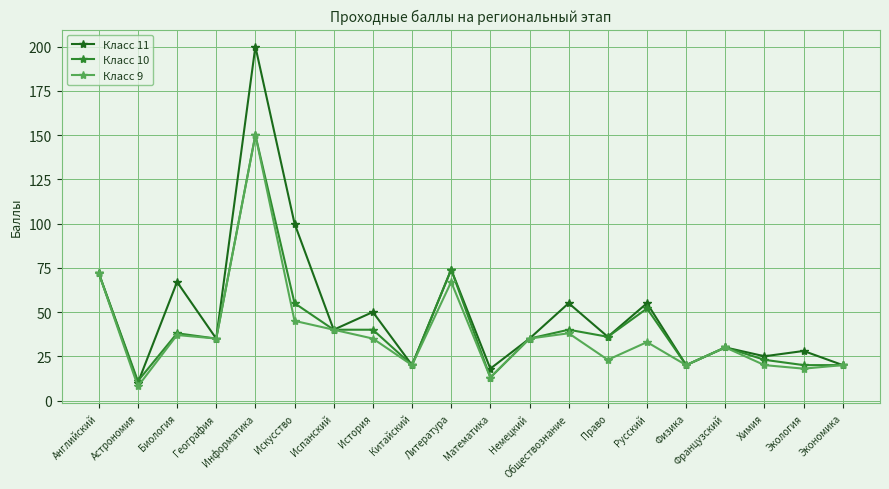

What is the label of the 13th point from the right?

История